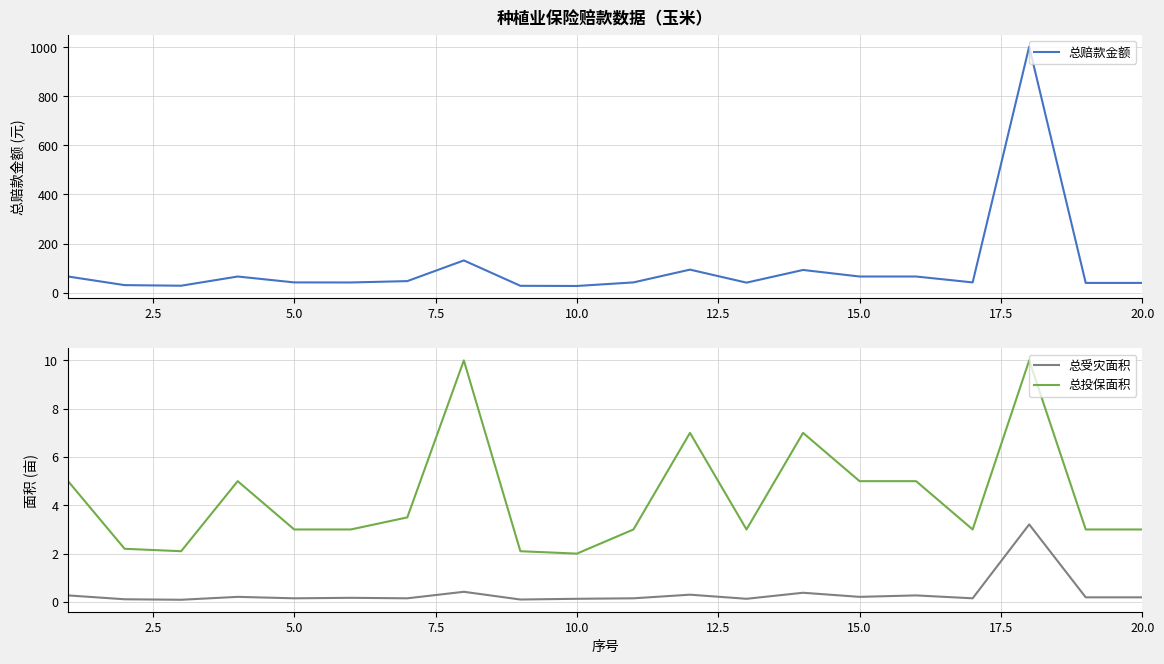

Is it true that 总投保面积 equals 1.6 at 15.0?

False